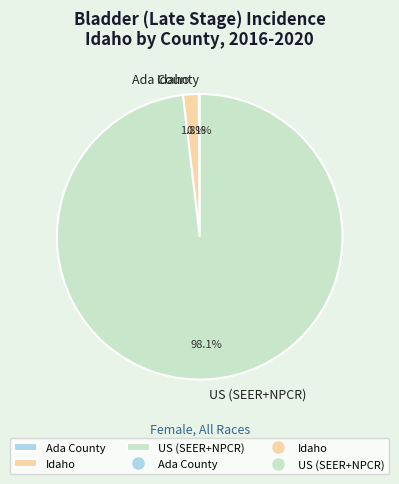

Which slice represents more than half of the pie?

US (SEER+NPCR)